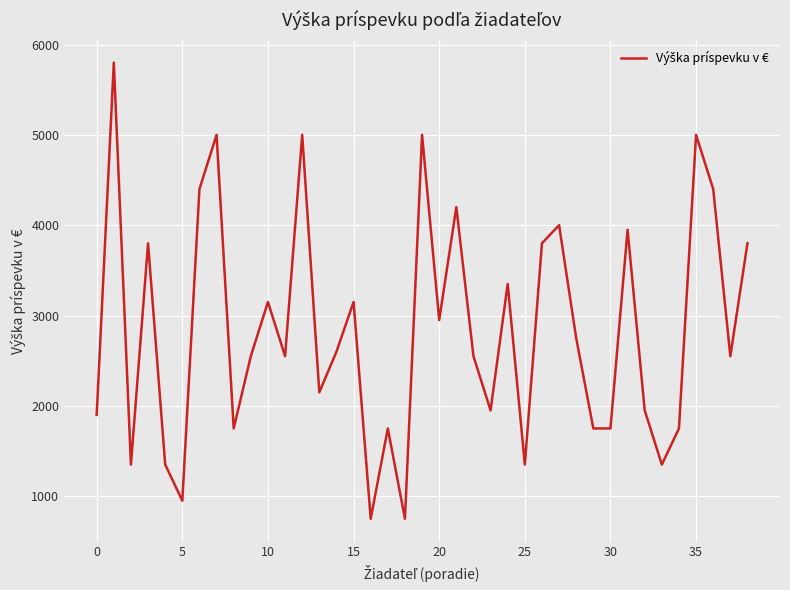

What is the minimum value shown in the chart?

750